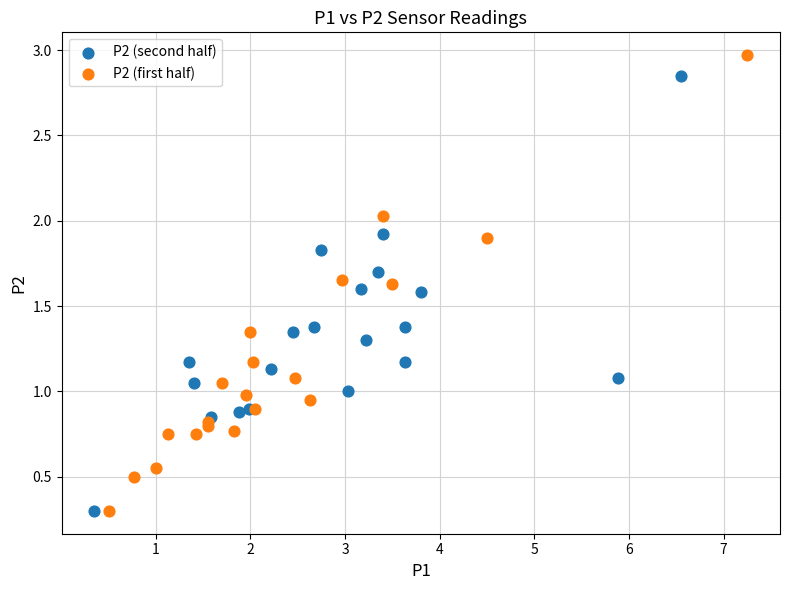

Which series contains the highest Y value?

P2 (first half)